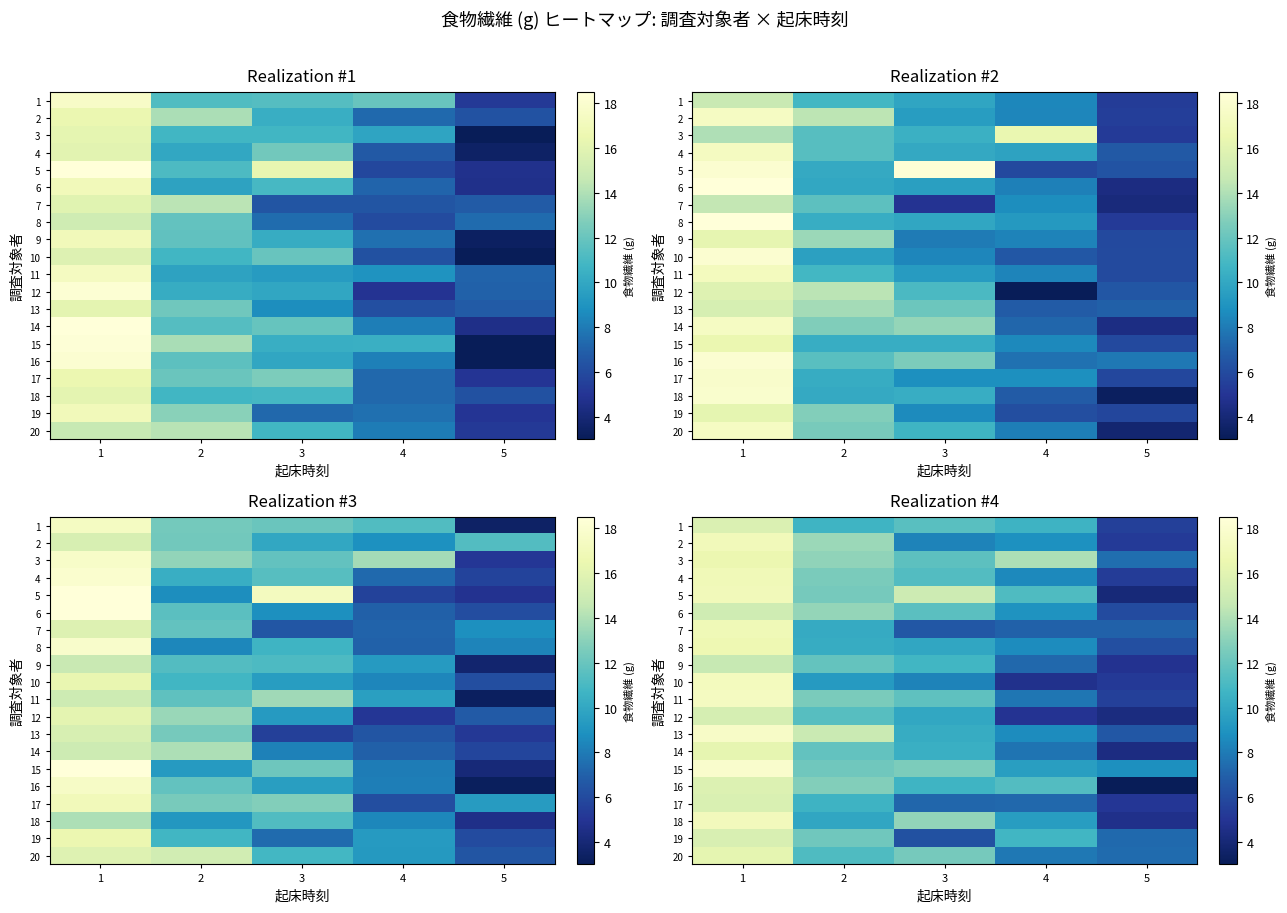

At which category is the sum across all series the highest?

1